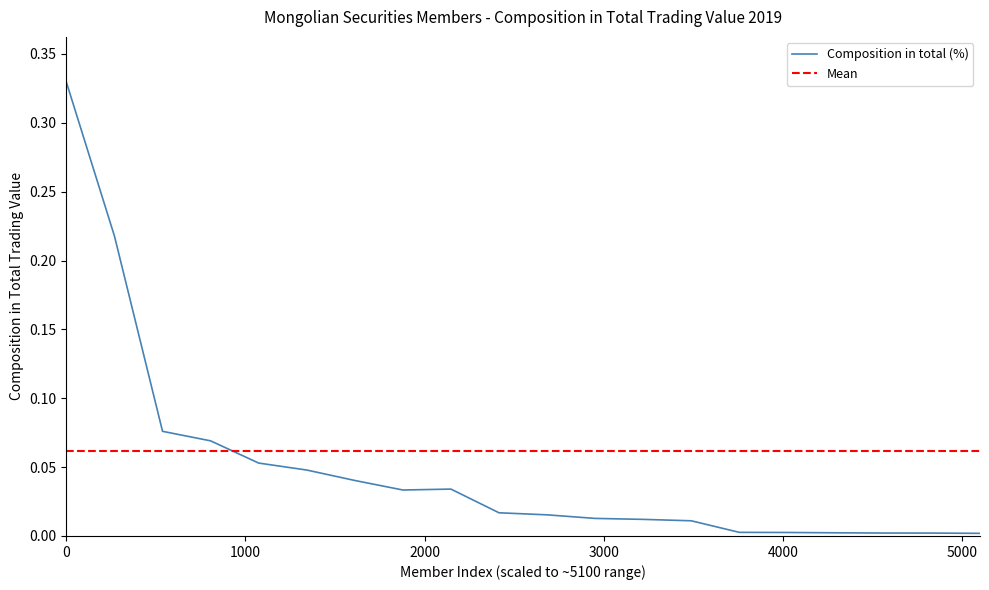

Reading left to right, list all the values displayed in this chart.

0.3	0.2	0.1	0.1	0.1	0.0	0.0	0.0	0.0	0.0	0.0	0.0	0.0	0.0	0.0	0.0	0.0	0.0	0.0	0.0